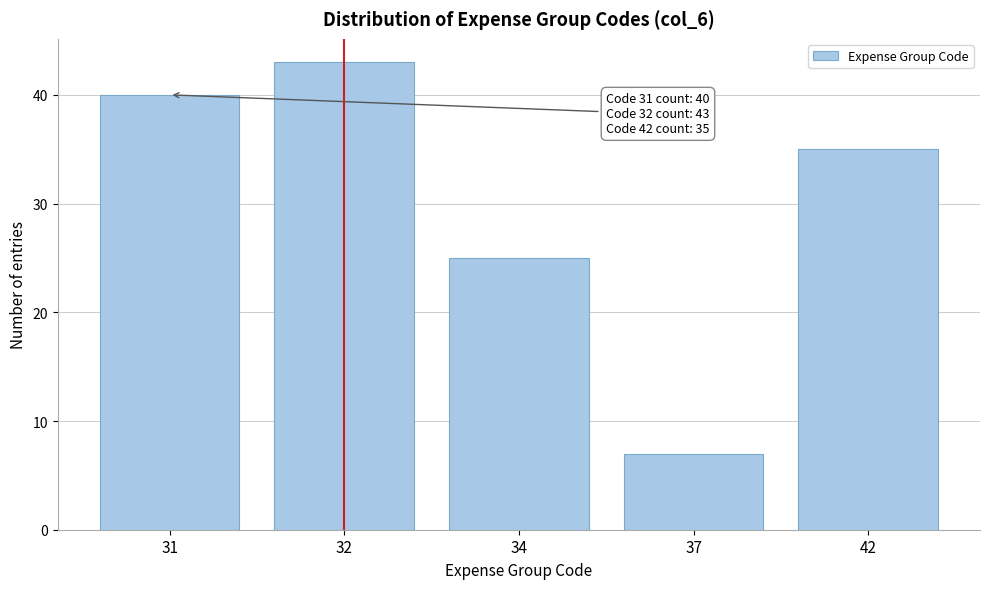

Reading left to right, what are all the values shown in this chart?

40	43	25	7	35